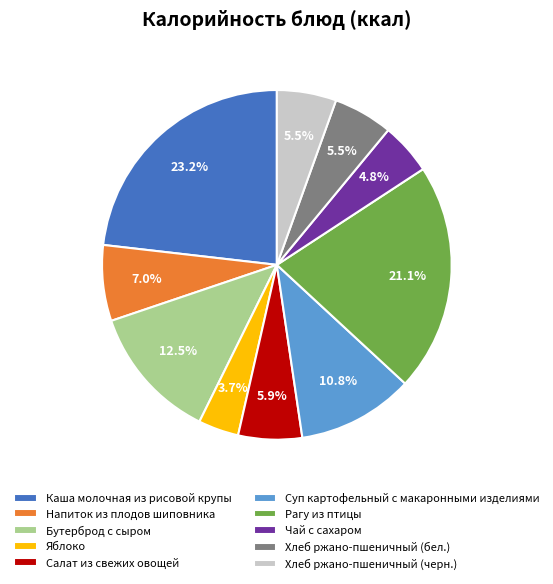

The Бутерброд с сыром slice represents 4% of the pie. True or false?

False